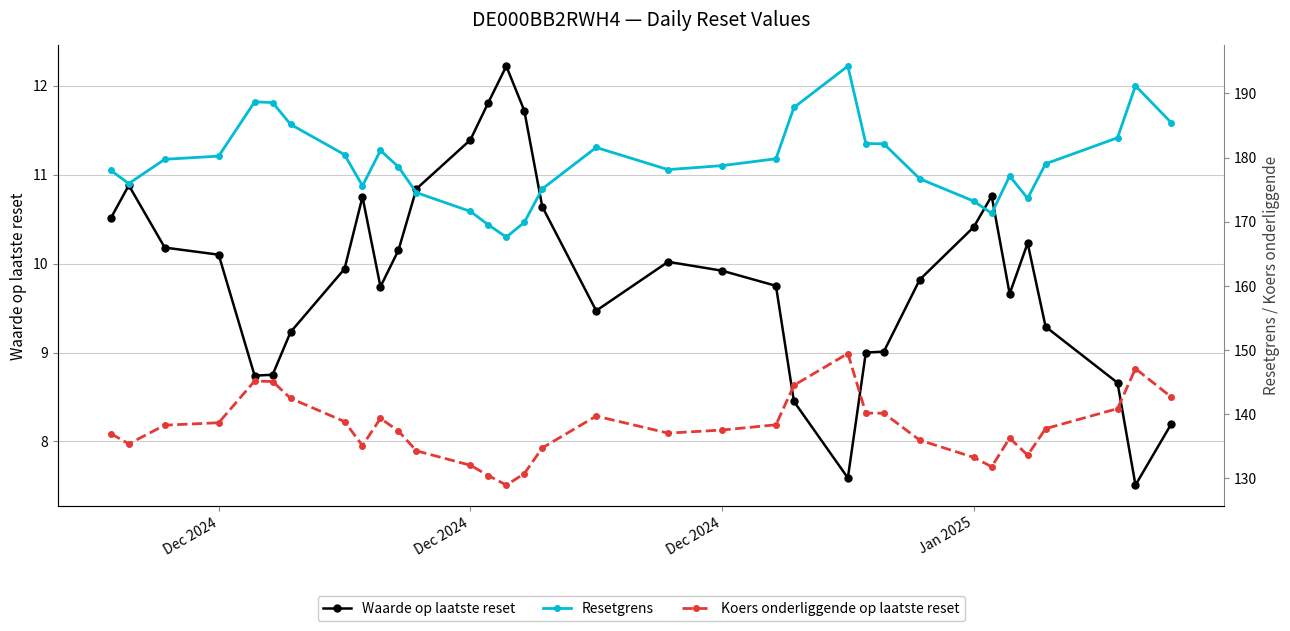

True or false: Koers onderliggende op laatste reset and Resetgrens intersect in this chart.

False